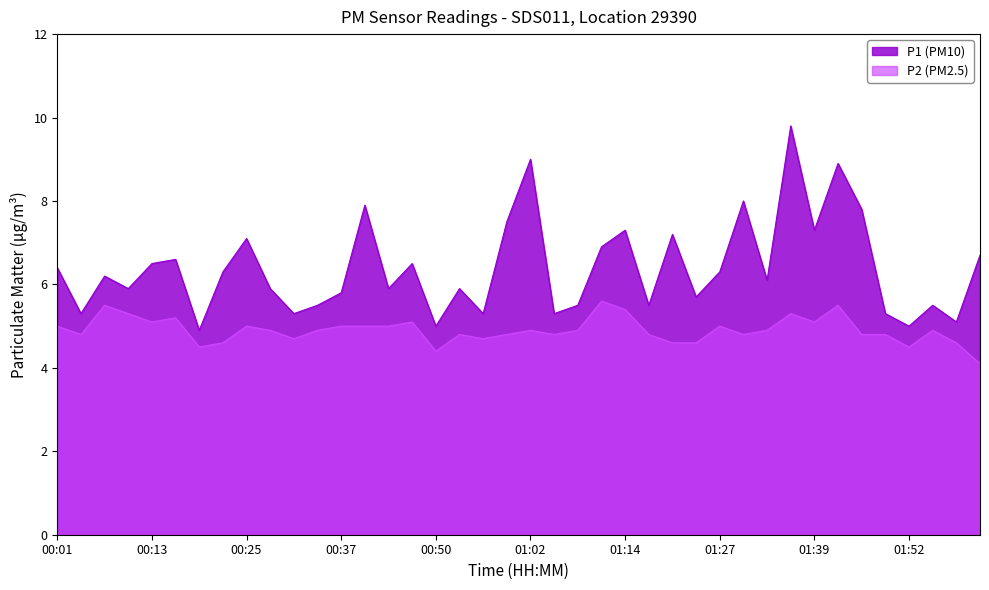

What position from the left is 00:19?

7